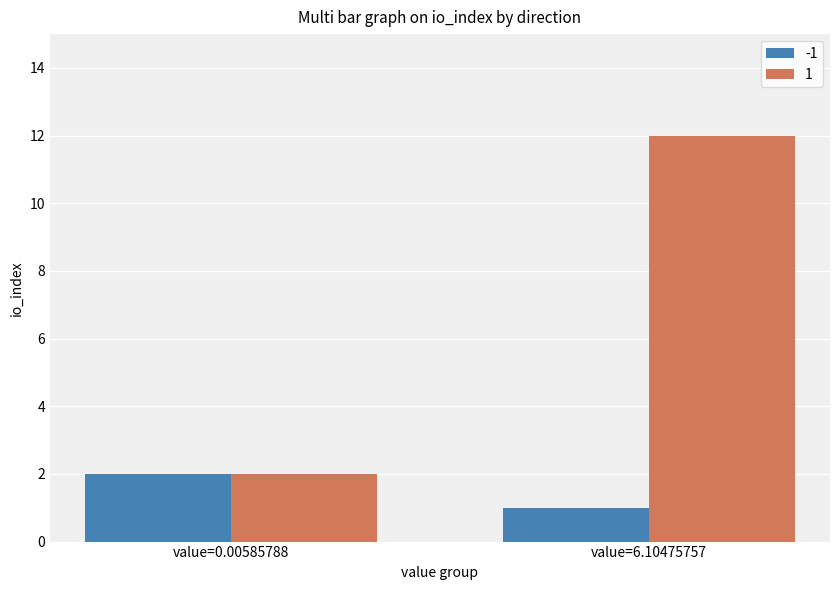

What is the sum of all -1 values?

3